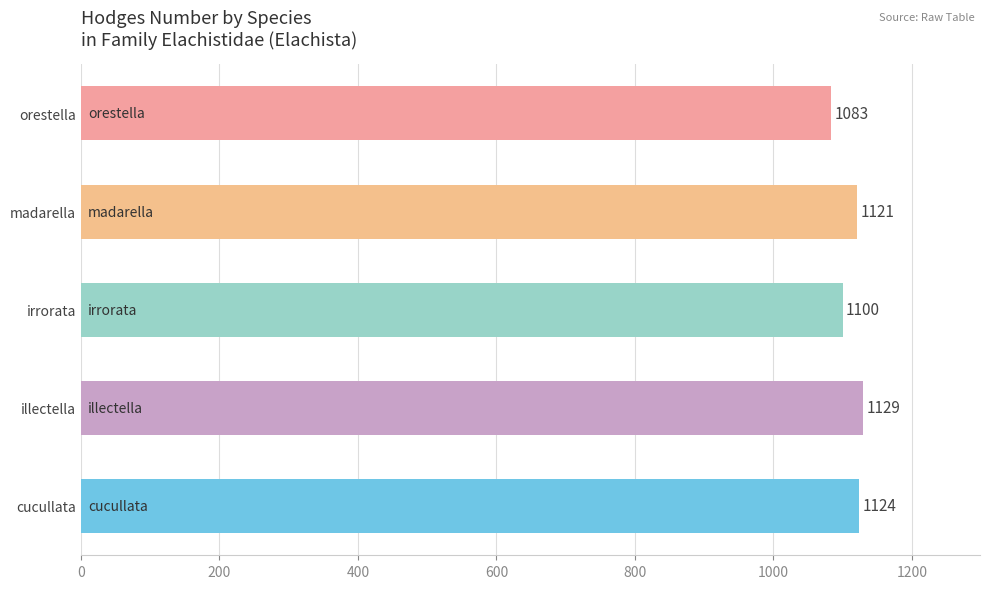

Reading bottom to top, transcribe all the data shown in this chart.

cucullata=1124	illectella=1129	irrorata=1100	madarella=1121	orestella=1083